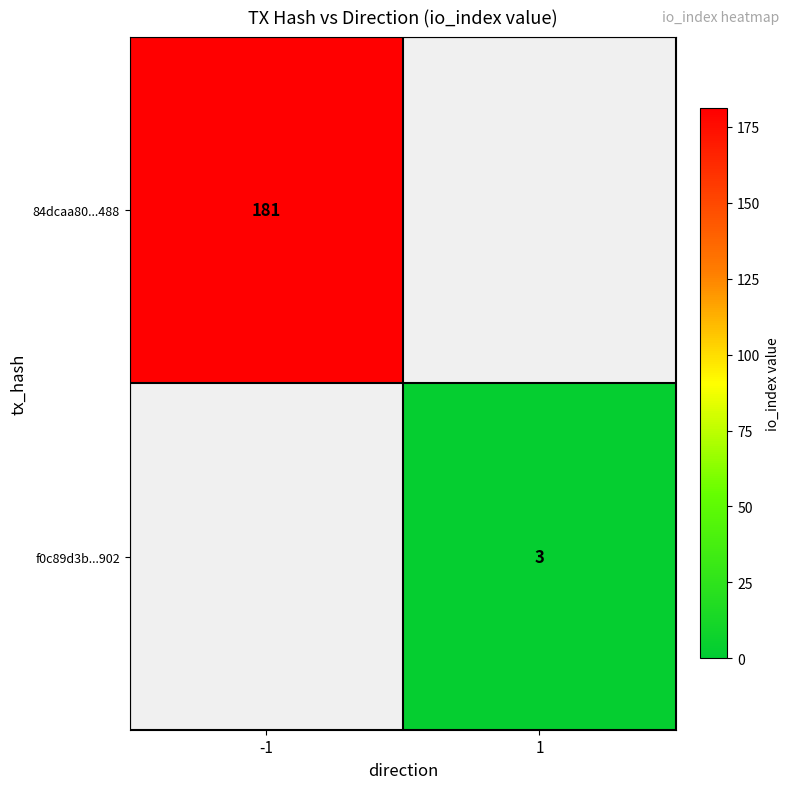

The 84dcaa80...488 series shows 181 at -1. True or false?

True